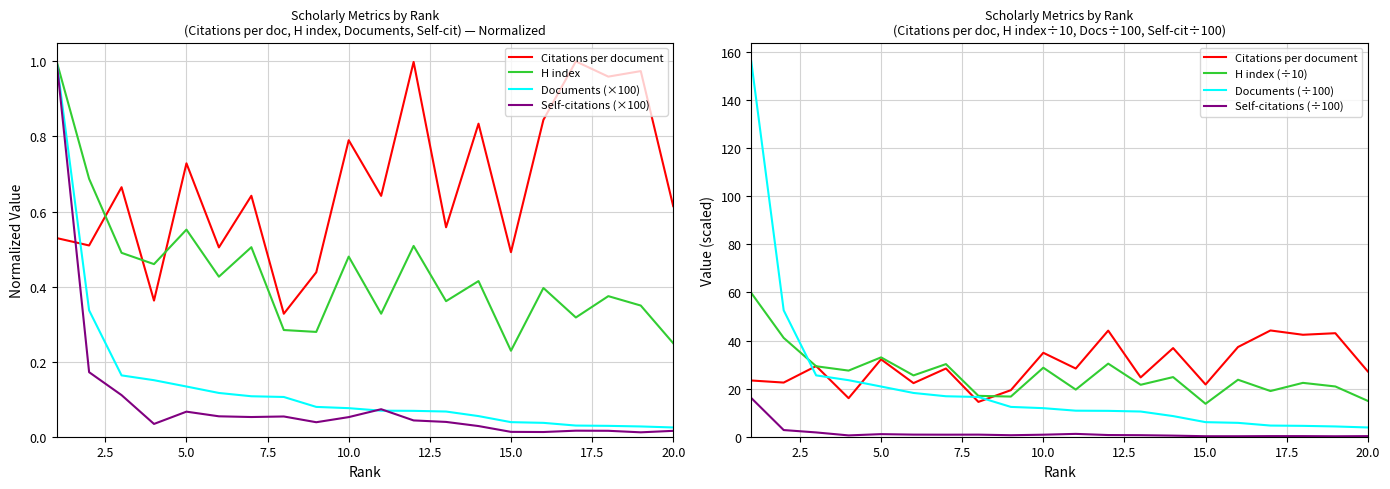

Count the number of categories in the chart.

20